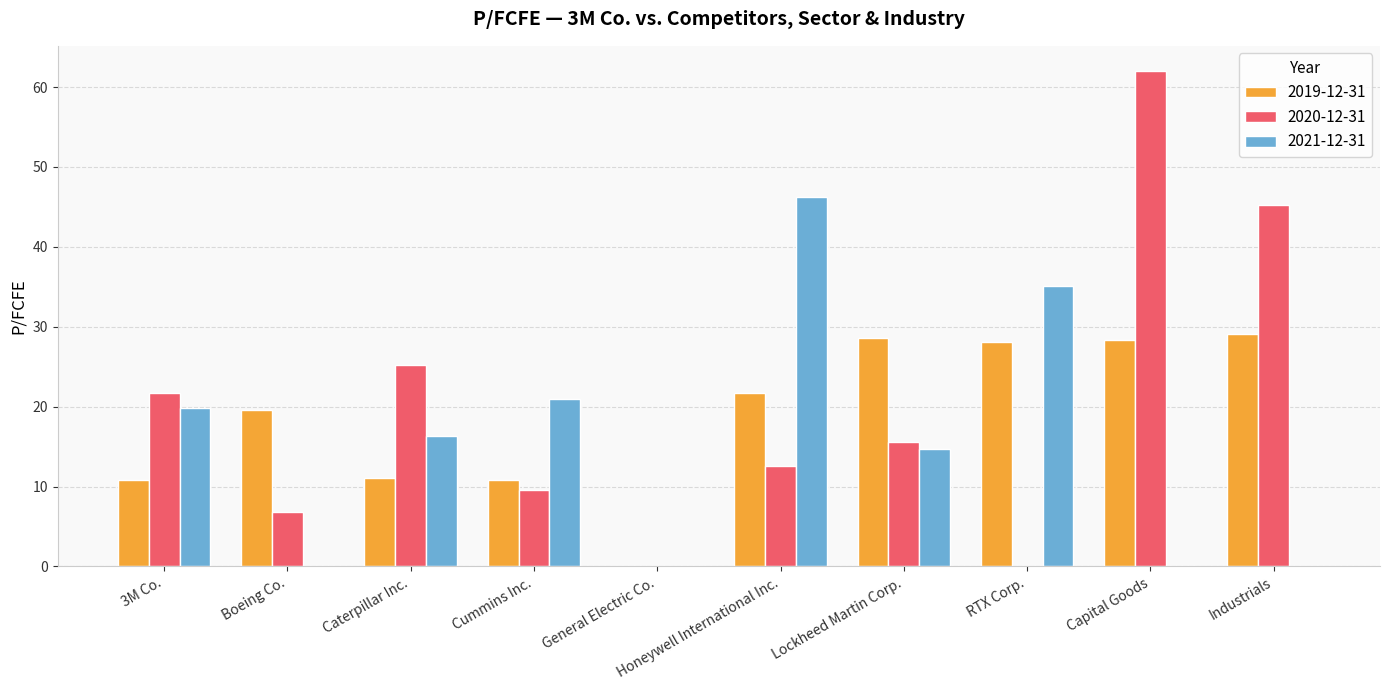

Does the chart contain stacked bars?

No